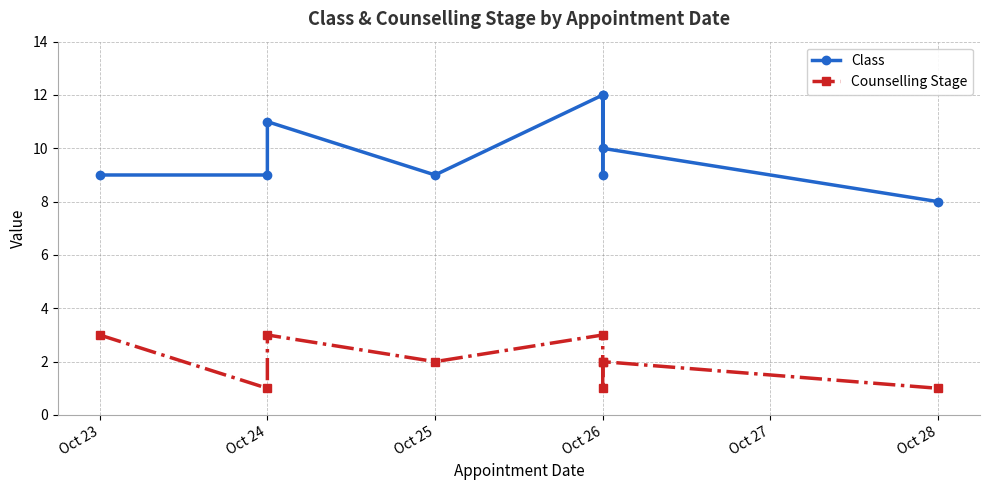

True or false: Counselling Stage and Class intersect in this chart.

False